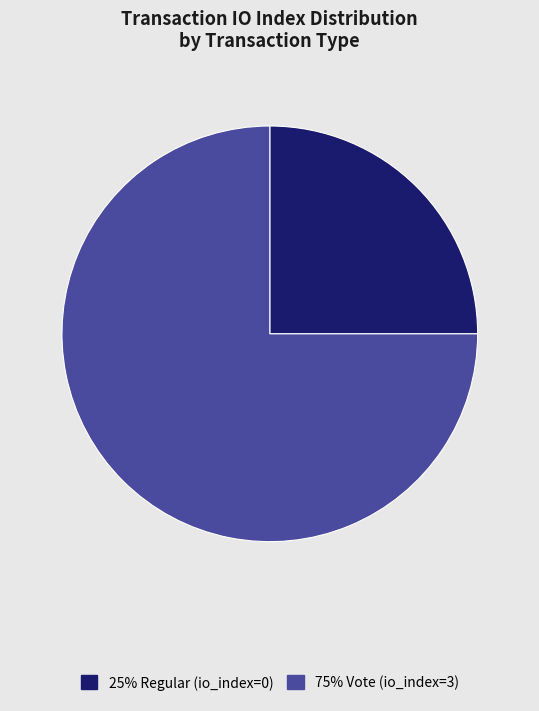

Is there a majority slice in this chart?

Yes